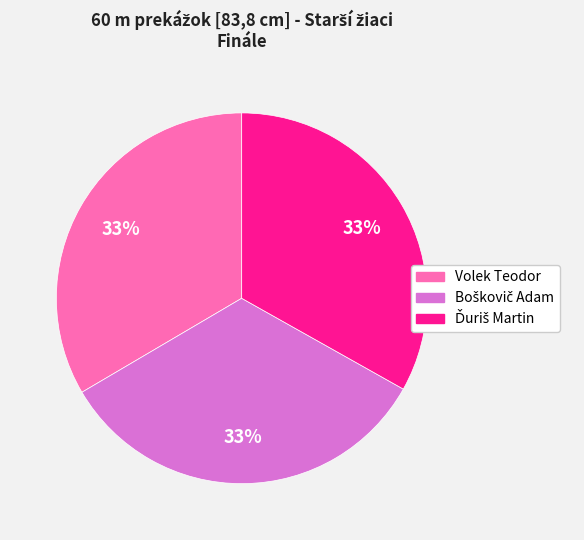

How many slices are in this pie chart?

3